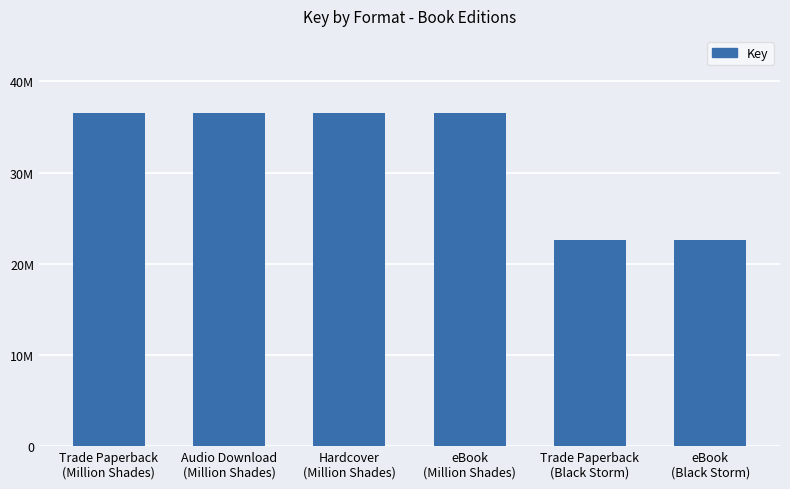

Are the bars horizontal?

No